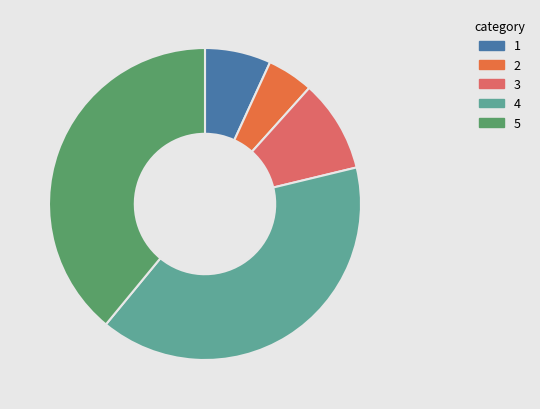

Is there a majority slice in this chart?

No